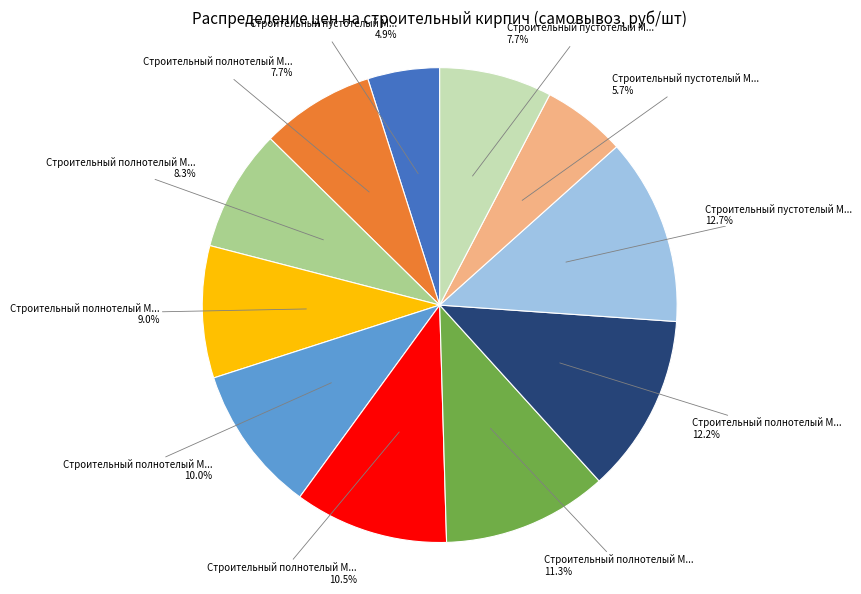

Does any single category account for the majority?

No